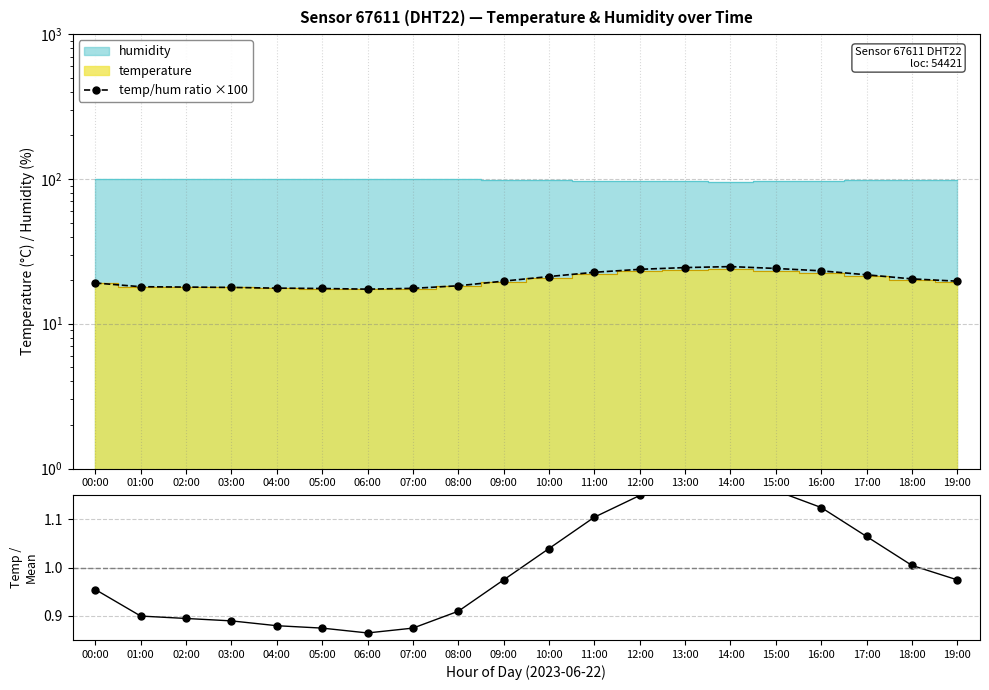

The temp/hum ratio ×100 series shows 24.8 at 14:00. True or false?

True